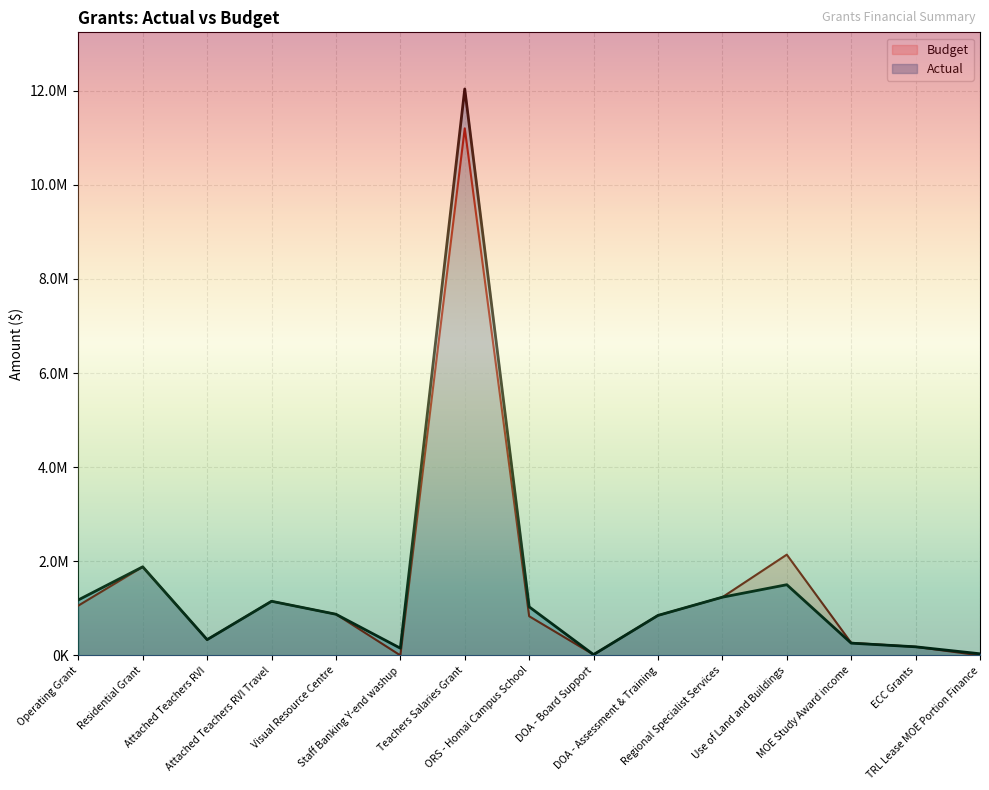

How many interior local valleys (lower than both neighbors) does the data have?

3